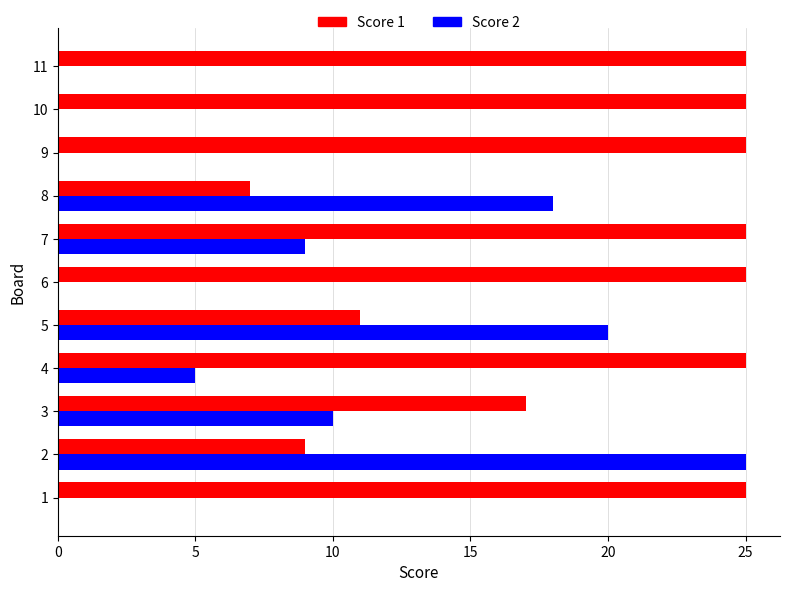

What is the sum of all Score 2 values?

87